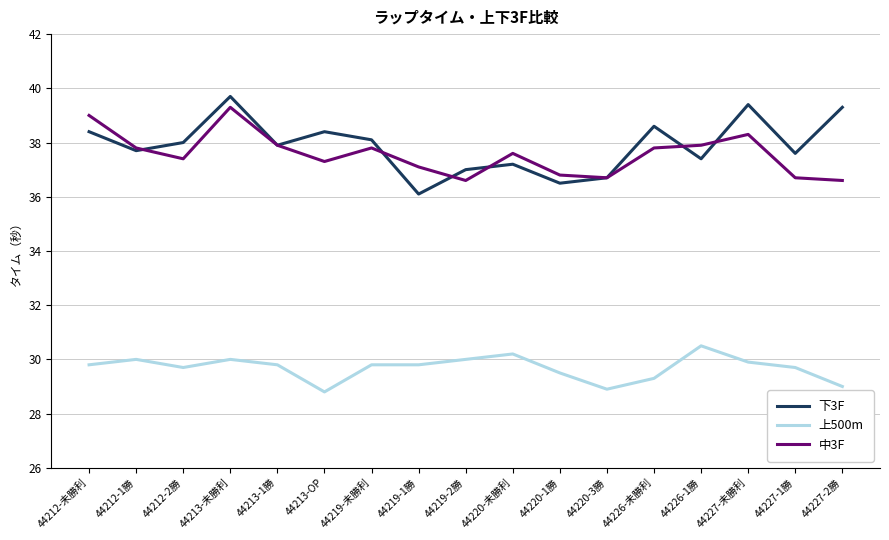

True or false: 上500m has a value of 29.8 at 44219-1勝.

True